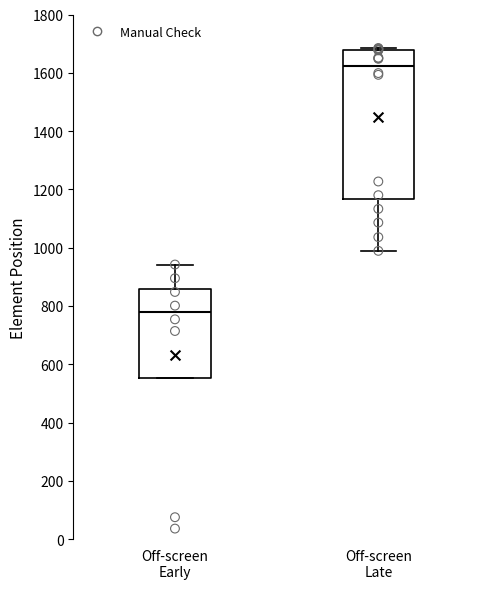

Which box's median line is the highest?

Off-screen Late